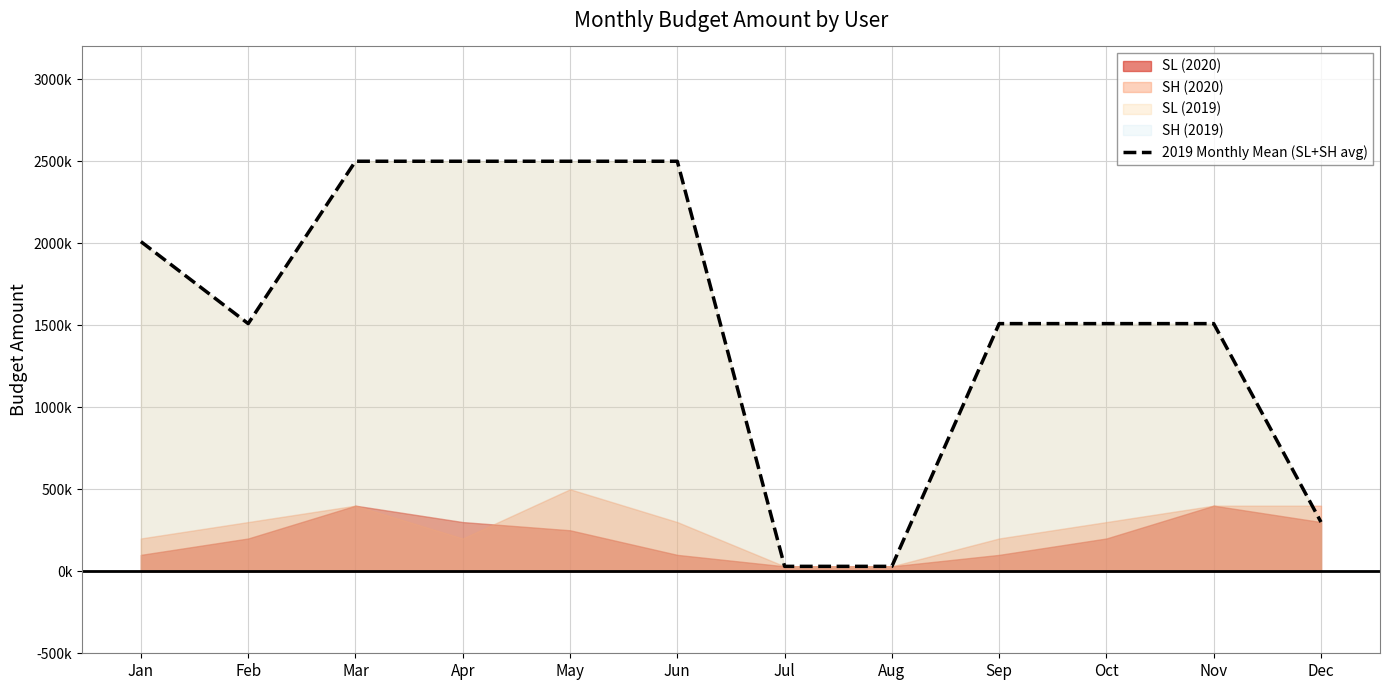

Rank the categories by value from lowest to highest.

Jul, Aug, Dec, Feb, Sep, Oct, Nov, Jan, Mar, Apr, May, Jun